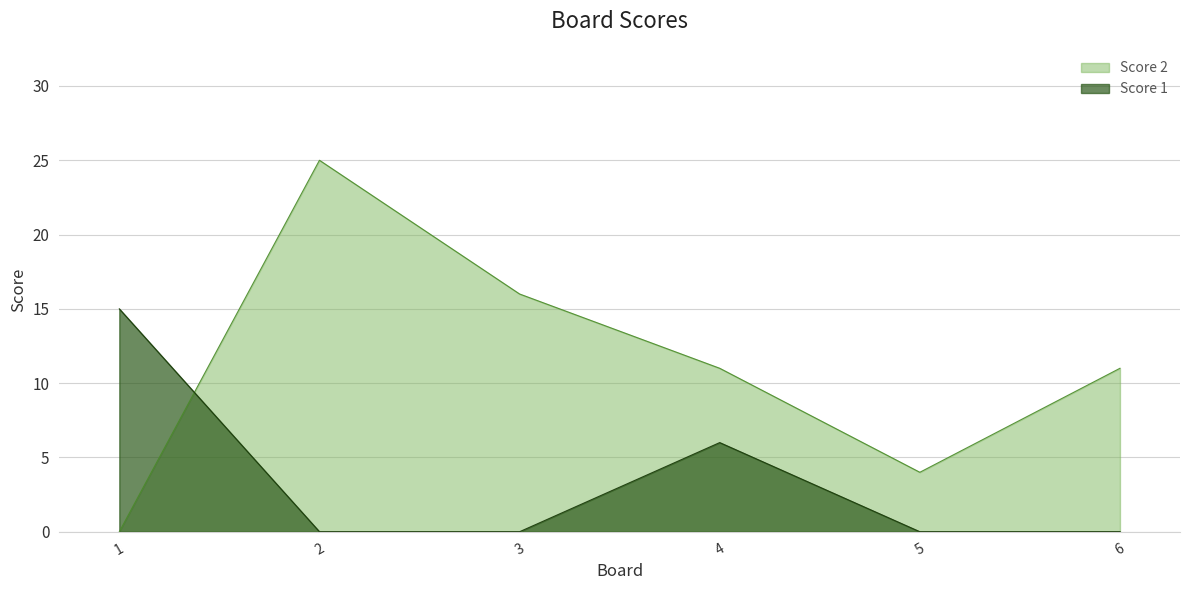

Reading left to right, what are all the values shown in this chart?

Score 2: 1=0	2=25	3=16	4=11	5=4	6=11
Score 1: 1=15	2=0	3=0	4=6	5=0	6=0